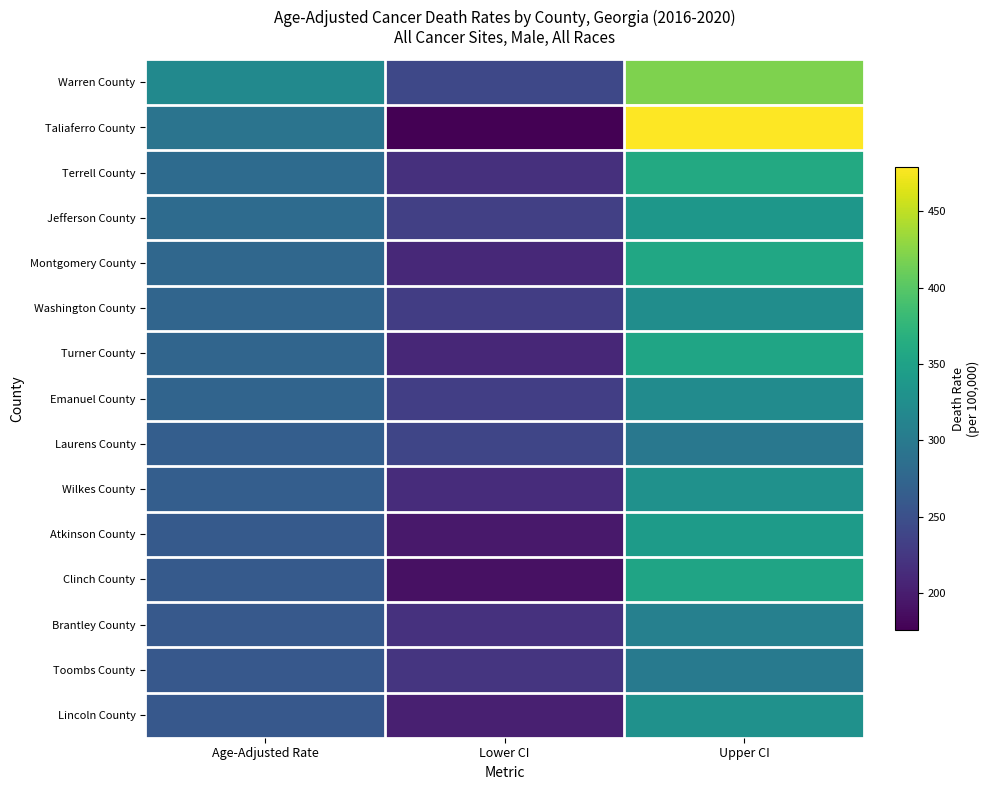

What is the total value across all series at Lower CI?

3231.0